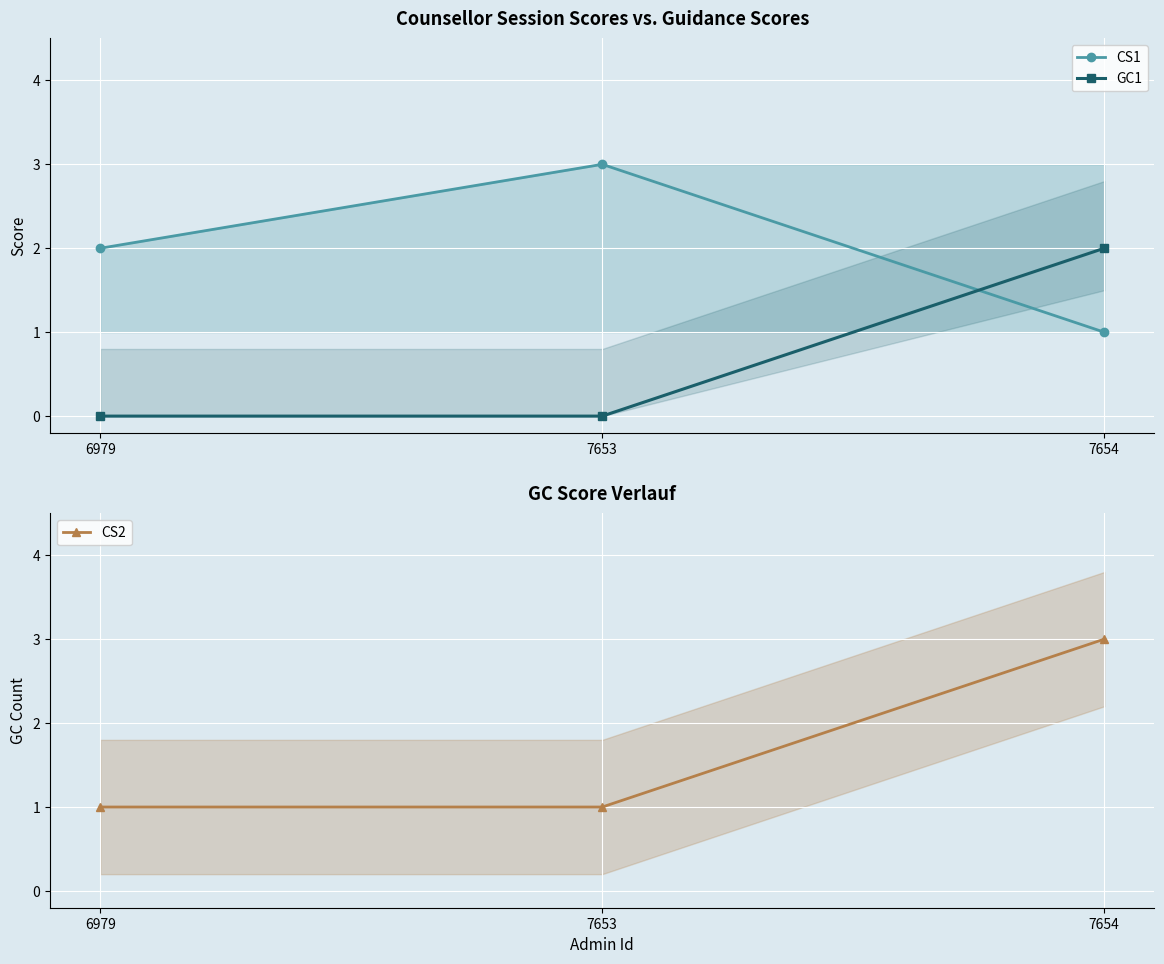

Reading left to right, transcribe all the data shown in this chart.

CS1: 2	3	1
GC1: 0	0	2
CS2: 1	1	3